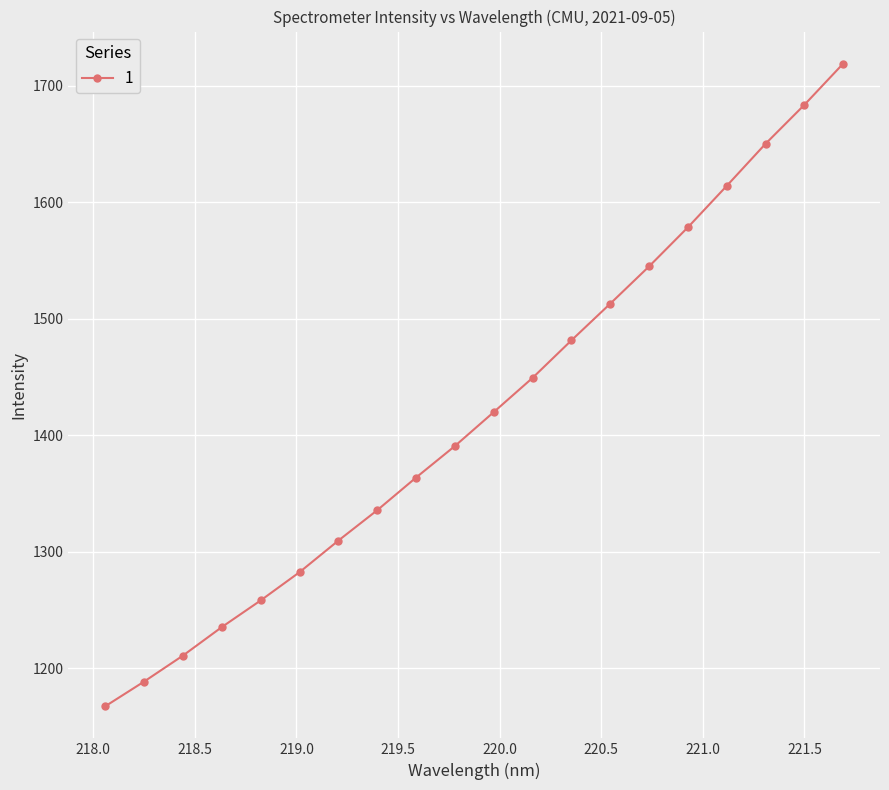

What is the value of the 10th point from the left?

1390.7